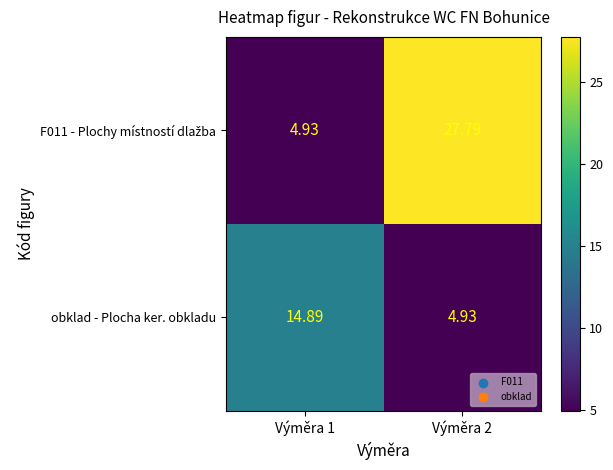

How many categories are shown in the chart?

2